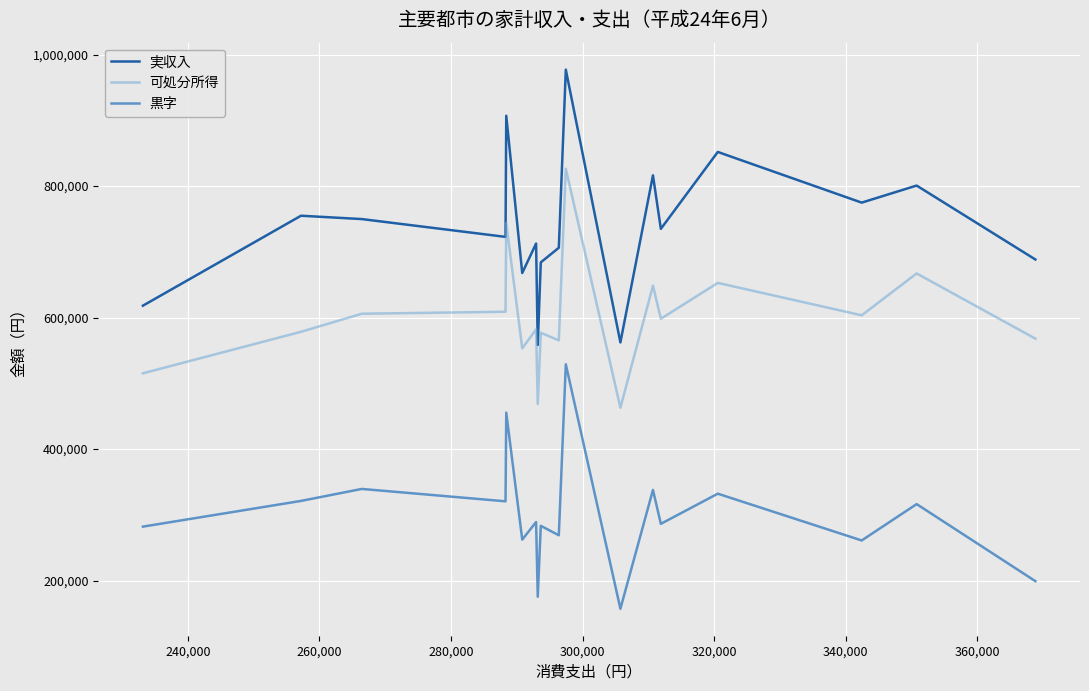

True or false: 可処分所得 and 黒字 intersect in this chart.

False